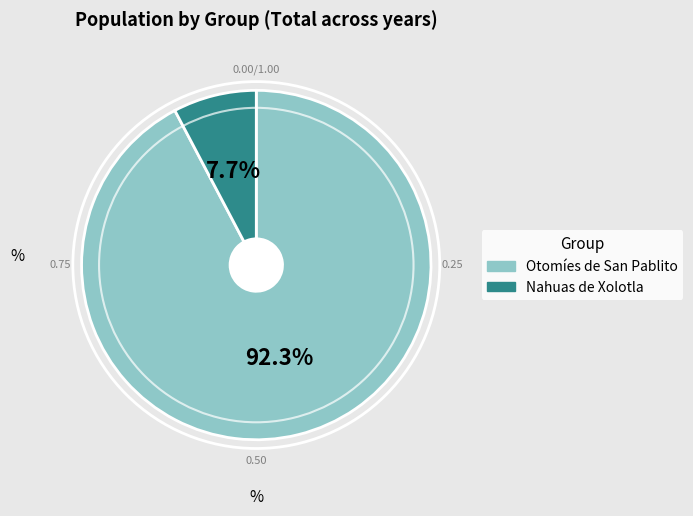

How many segments does this pie chart have?

2